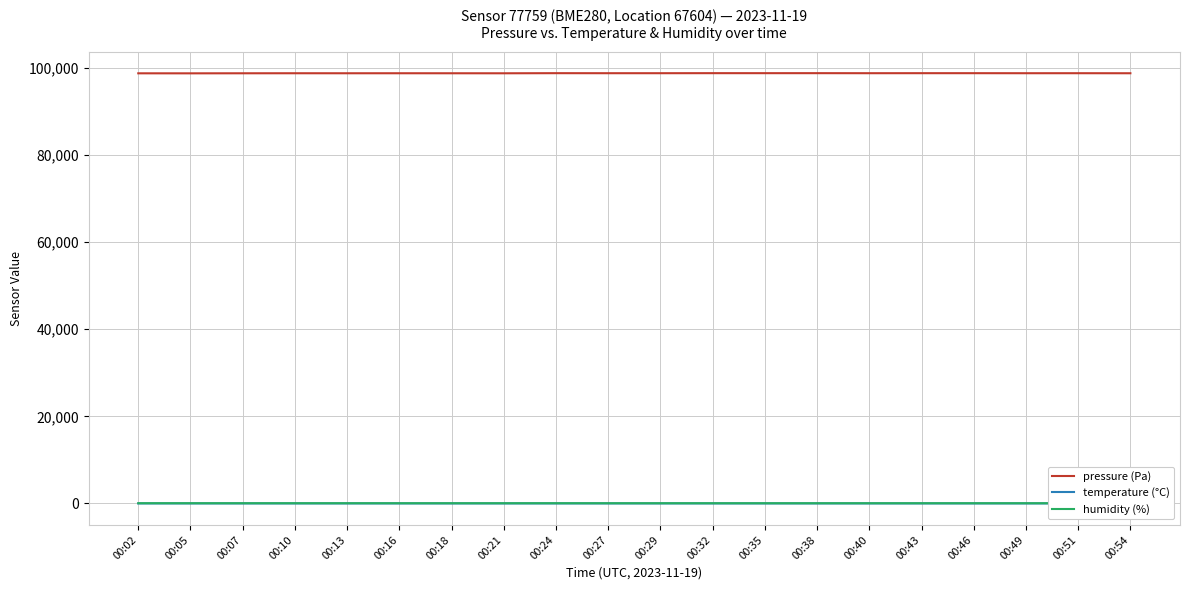

What is the average value of the pressure (Pa) series?

98802.3